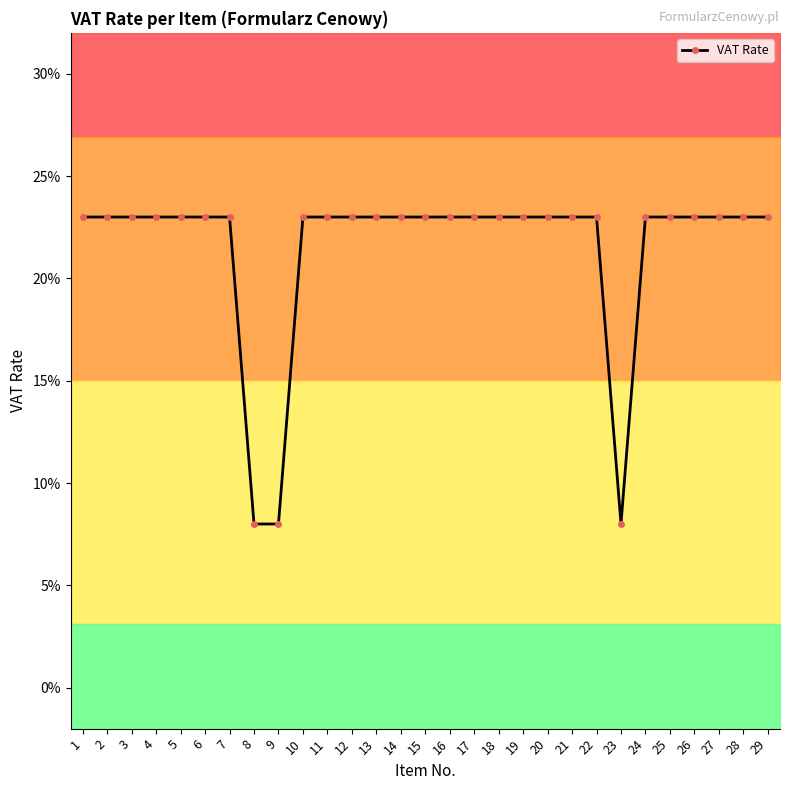

True or false: the data shows 0.2 at 2.

True